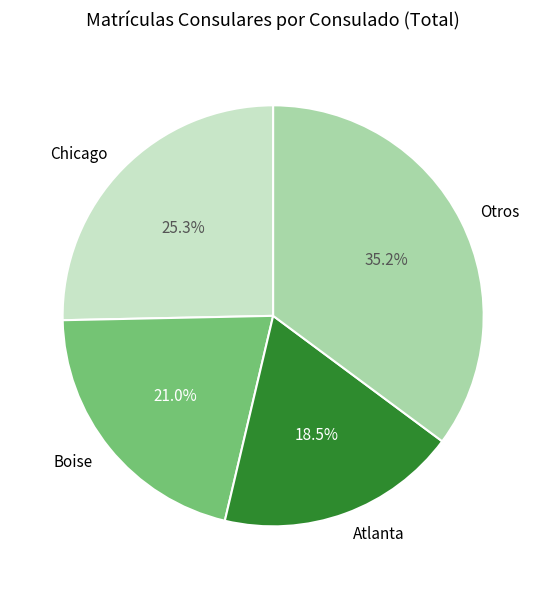

Which has a higher value, Chicago or Boise?

Chicago